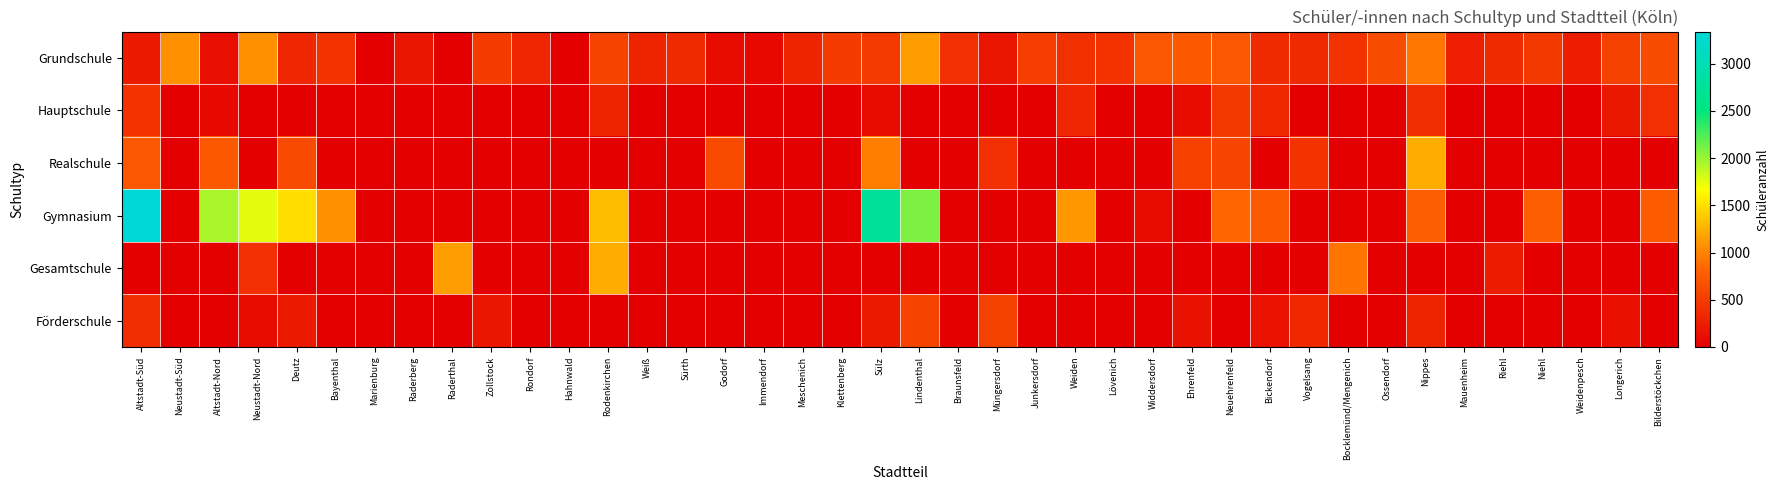

Which series has the largest range (max minus min)?

Gymnasium